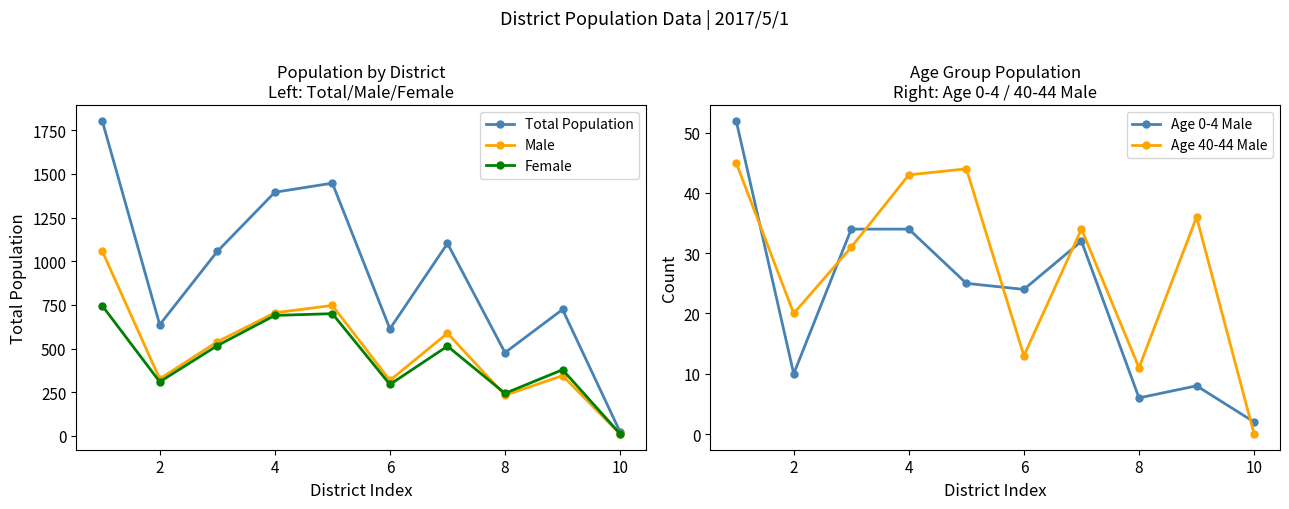

Rank the series by their maximum value, from highest to lowest.

Total Population, Male, Female, Age 0-4 Male, Age 40-44 Male